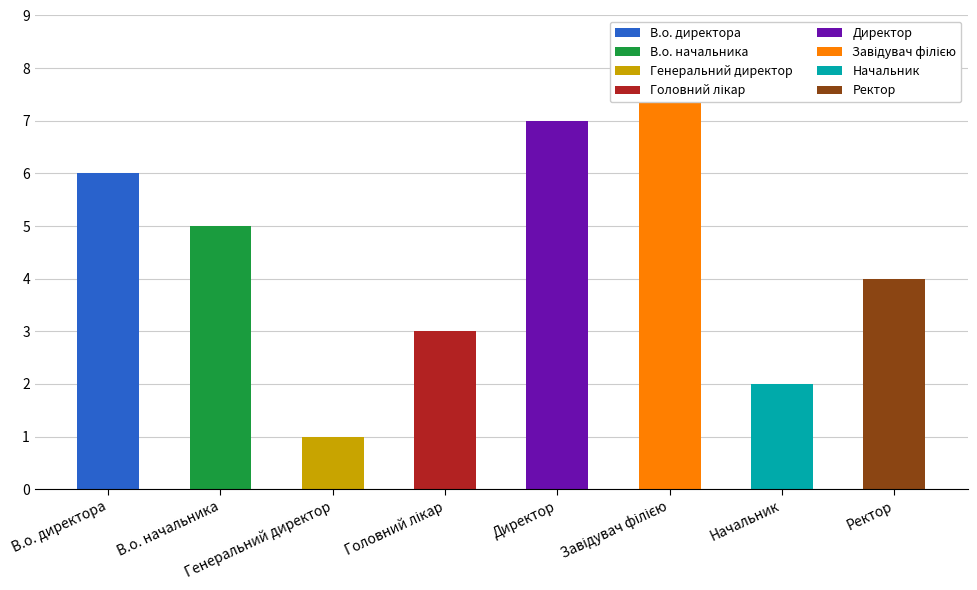

What is the change in value from Головний лікар to Директор?

+4